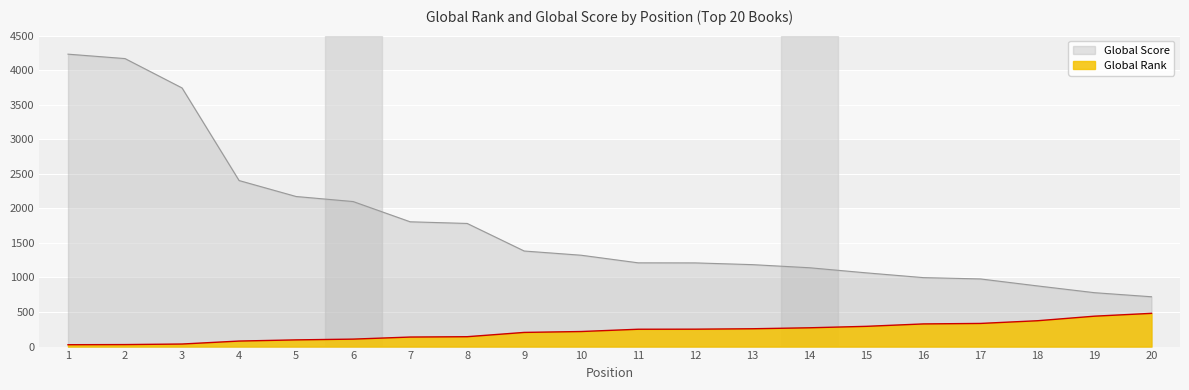

What is the difference between the maximum and second lowest values in the Global Score series?

3452